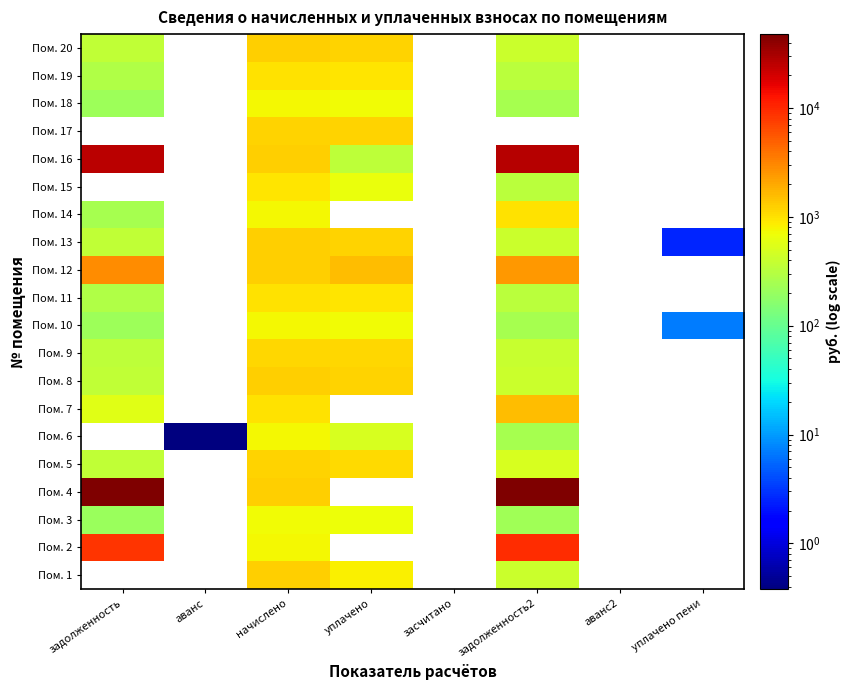

What is the greatest value displayed?

47853.3